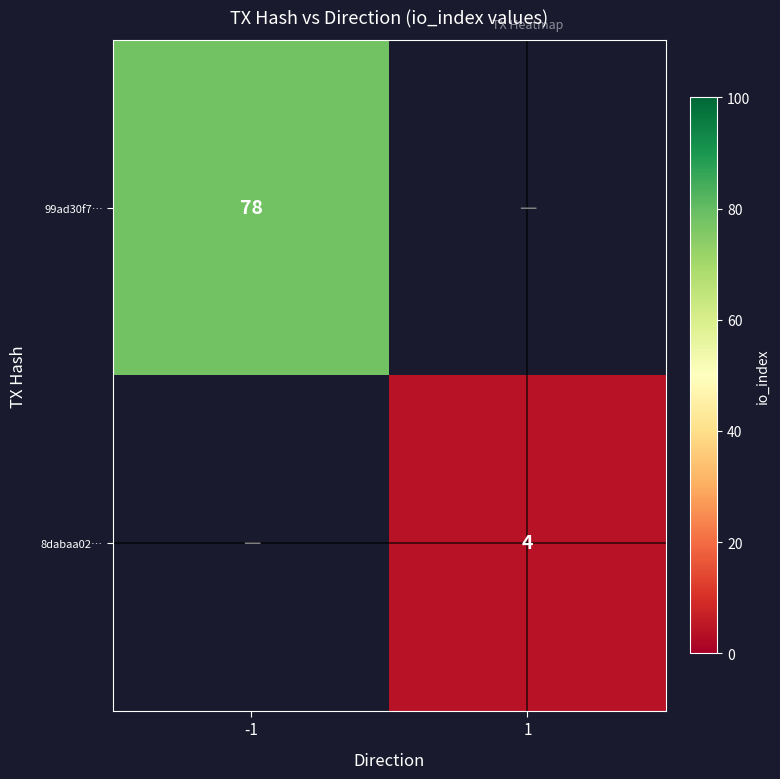

The 8dabaa02… series shows 4 at 1. True or false?

True